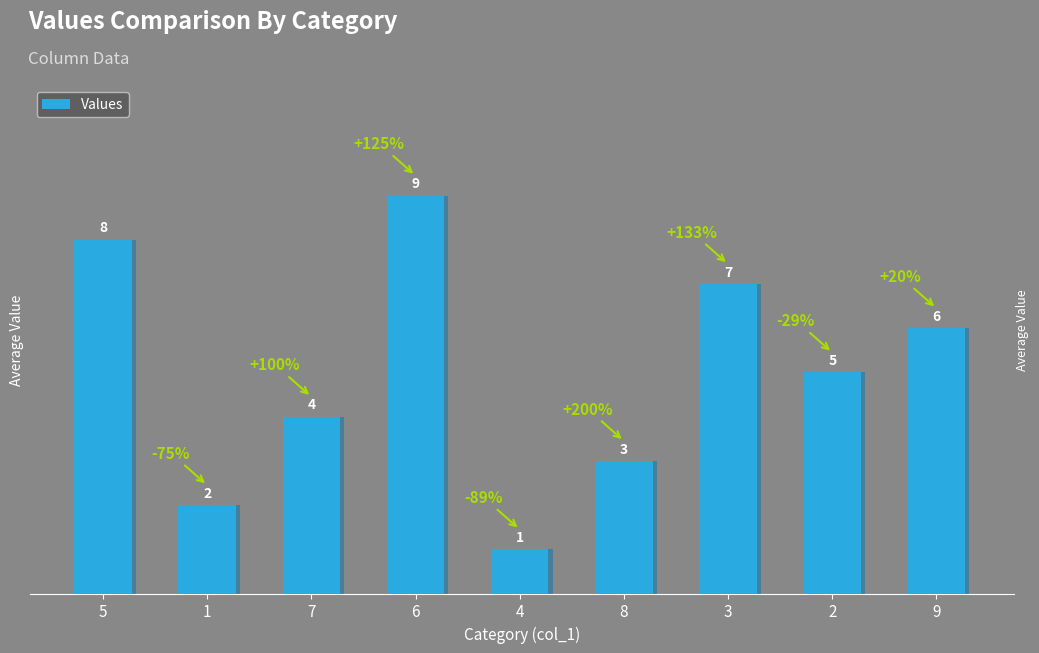

Which category has the highest value across all series?

6